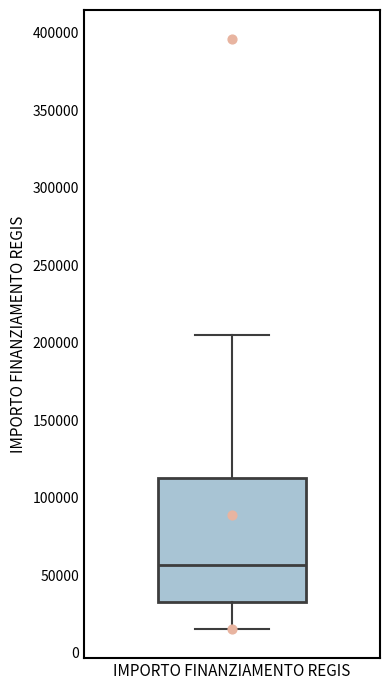

Where is the lower edge of the box for IMPORTO FINANZIAMENTO REGIS on the y-axis? The values are not printed on the chart, so give them approximately, as read against the axis.

35000